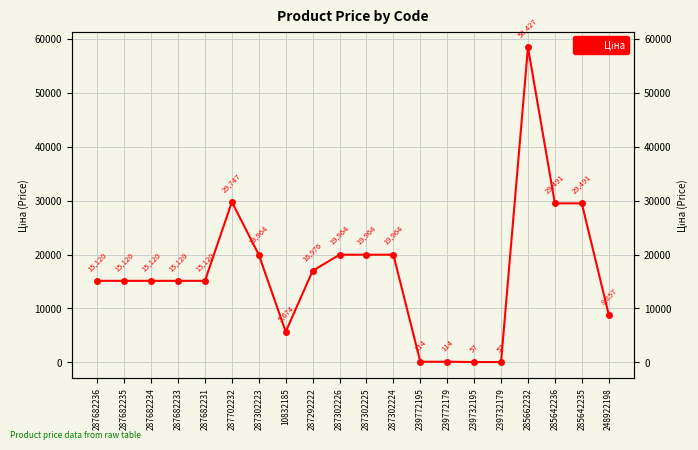

Approximately how many times larger is the value at 287682231 compared to 285642235?

0.5